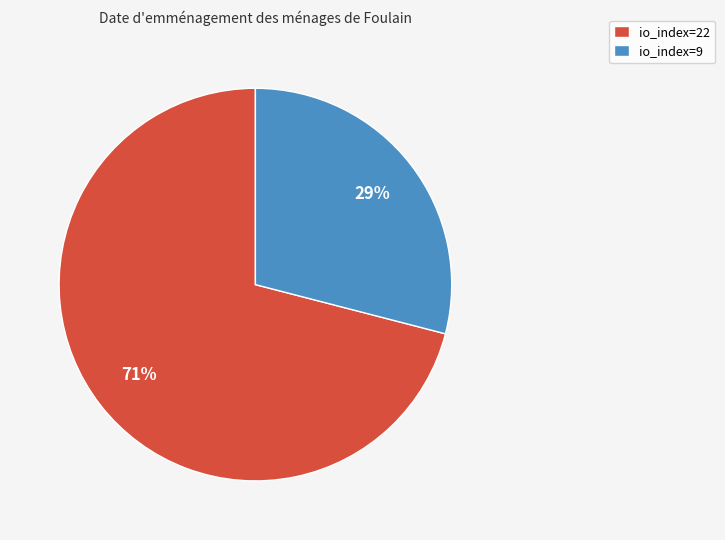

Which has a higher value, io_index=22 or io_index=9?

io_index=22